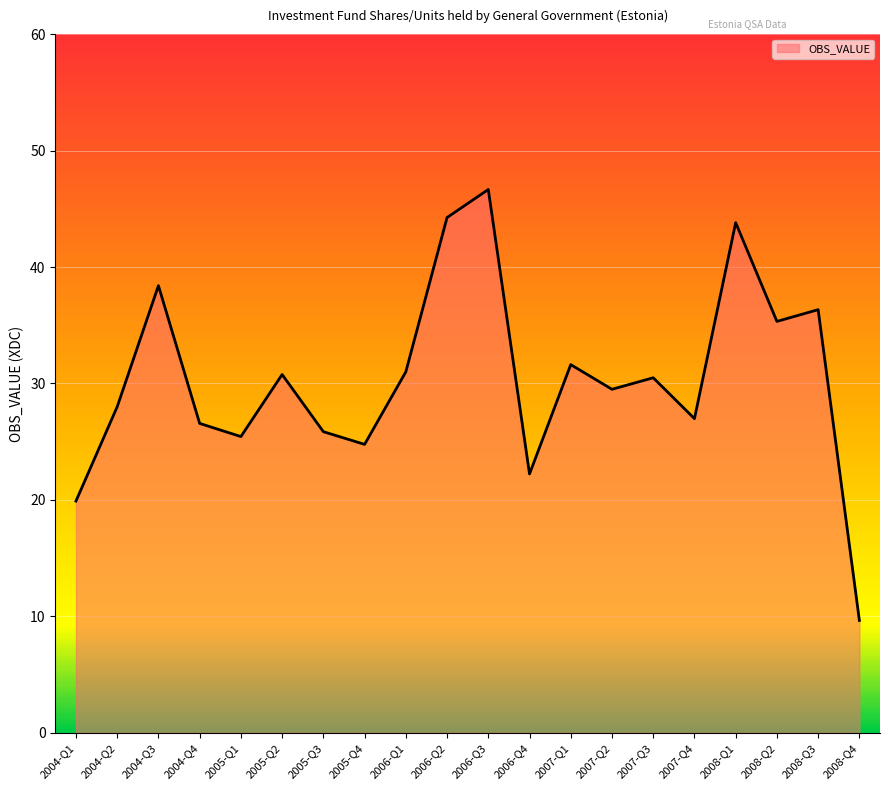

What is the sum of all values?

607.6